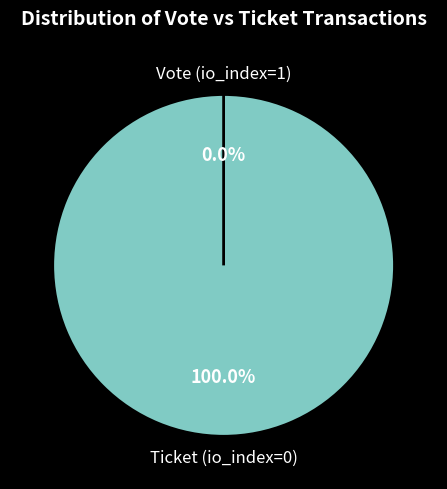

Count the number of slices in the pie.

2